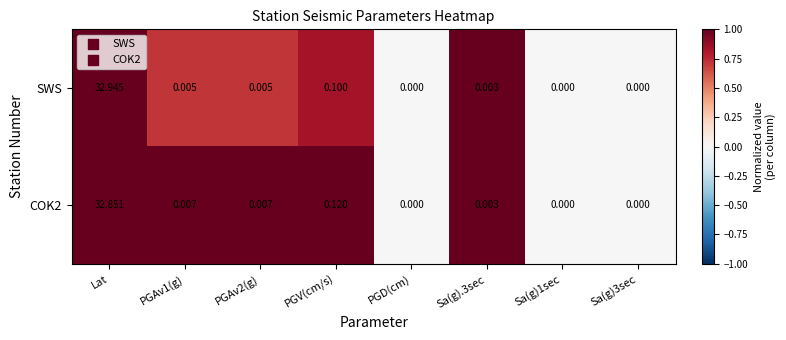

Which series has the largest total across all categories?

SWS